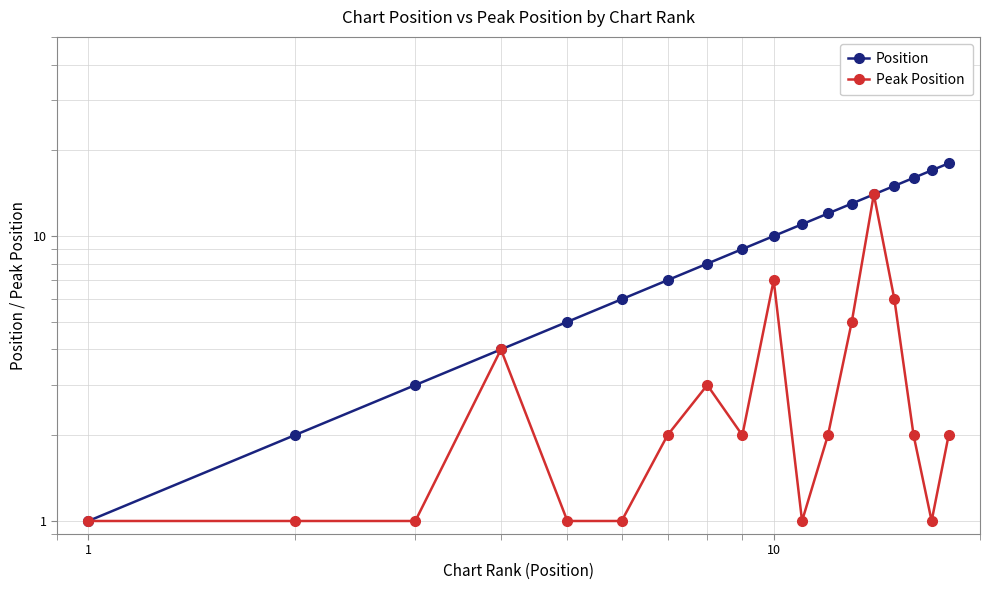

True or false: Position and Peak Position intersect in this chart.

False